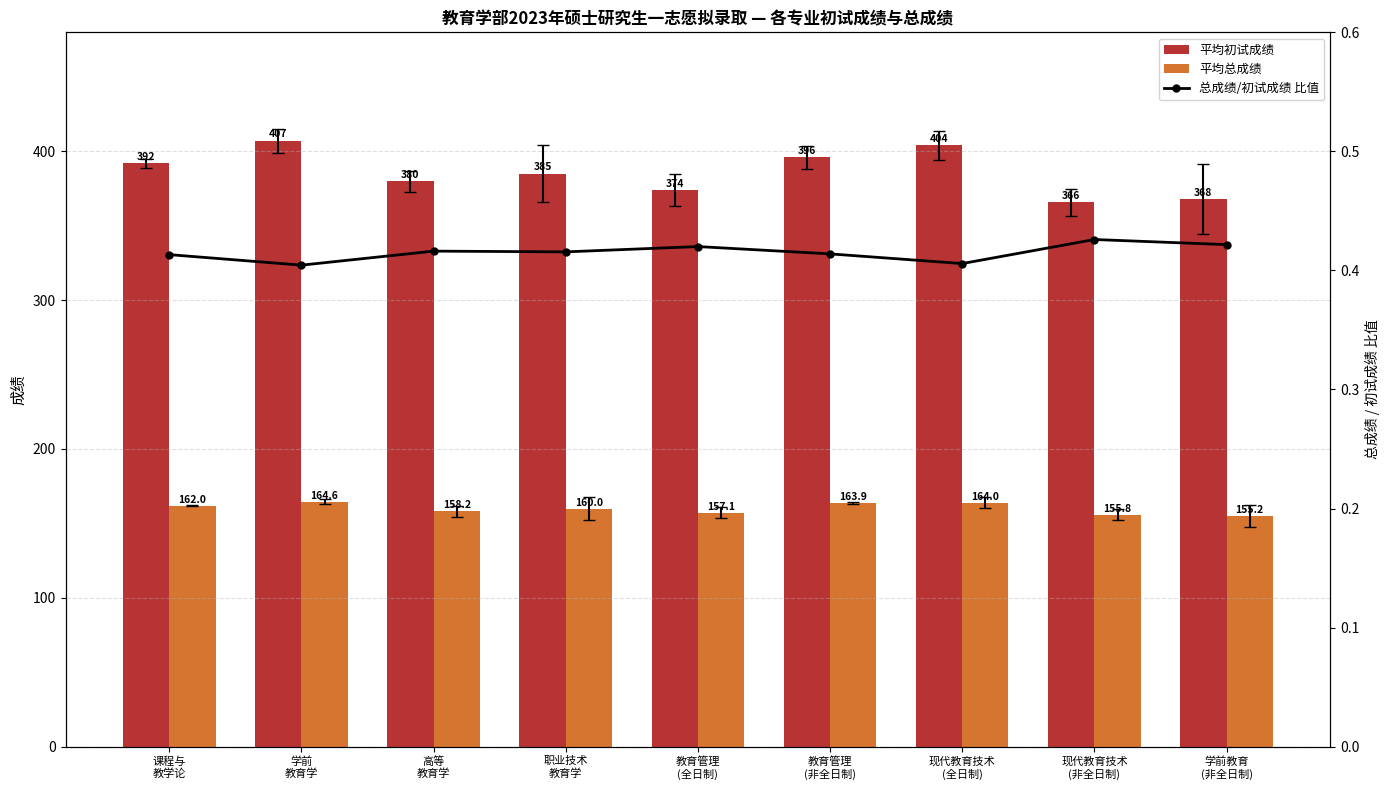

Which label corresponds to the largest value in the chart?

学前
教育学